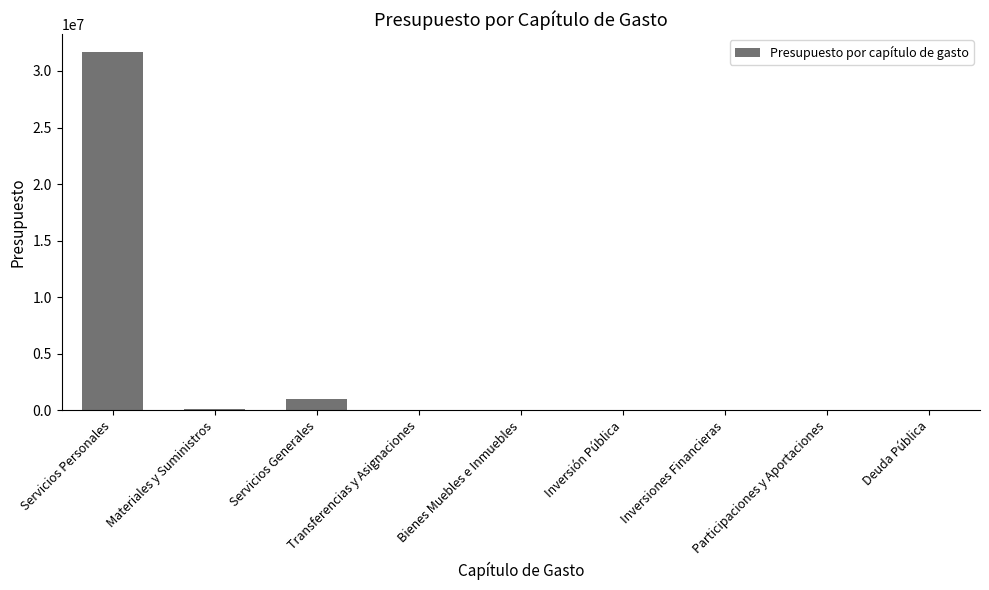

How many distinct data groups are displayed?

1